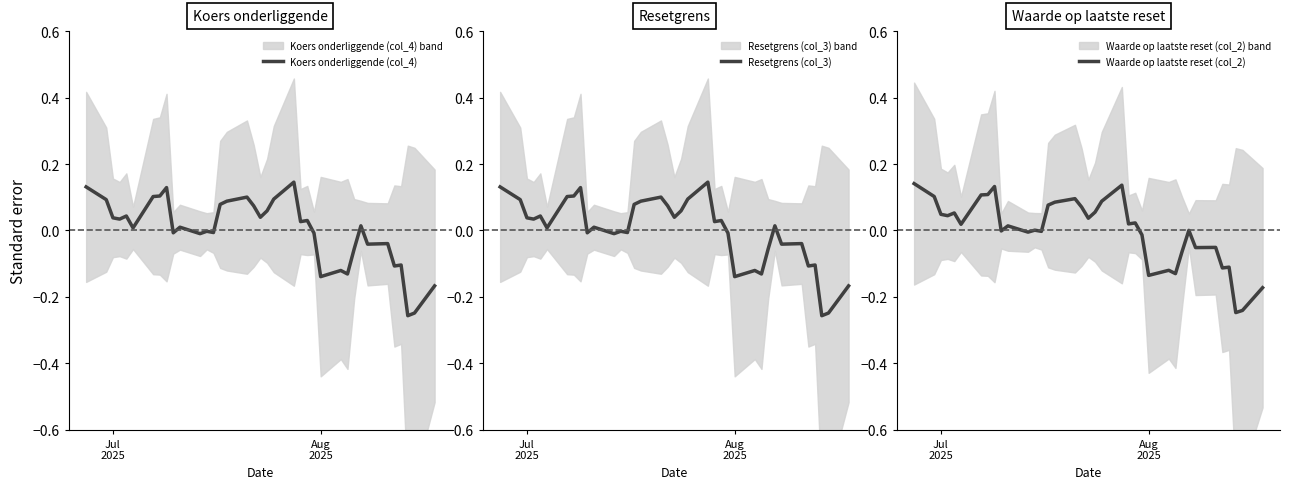

Is this an area chart (filled region under the line)?

No